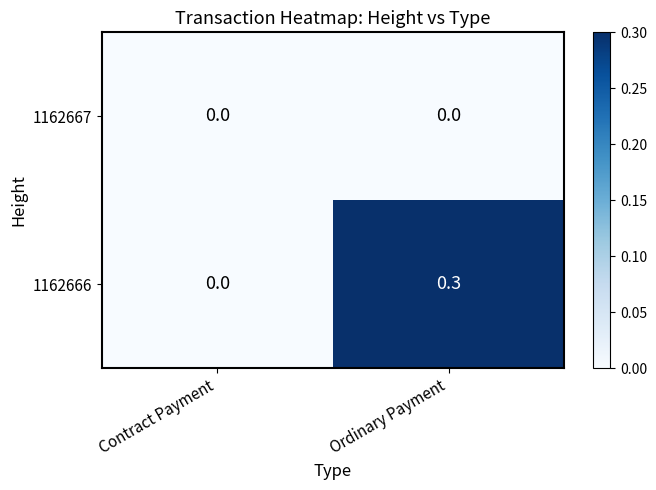

How many values in the 1162666 series exceed 0?

1